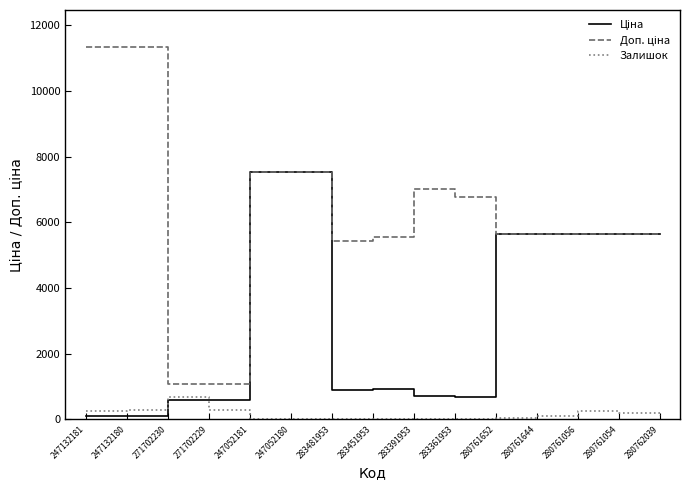

What is the greatest value displayed?

11334.0